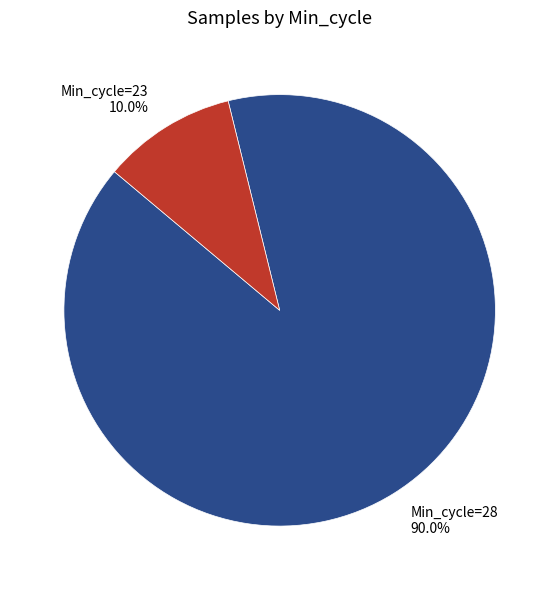

What percentage is NOT represented by Min_cycle=28 90.0%?

10.0%